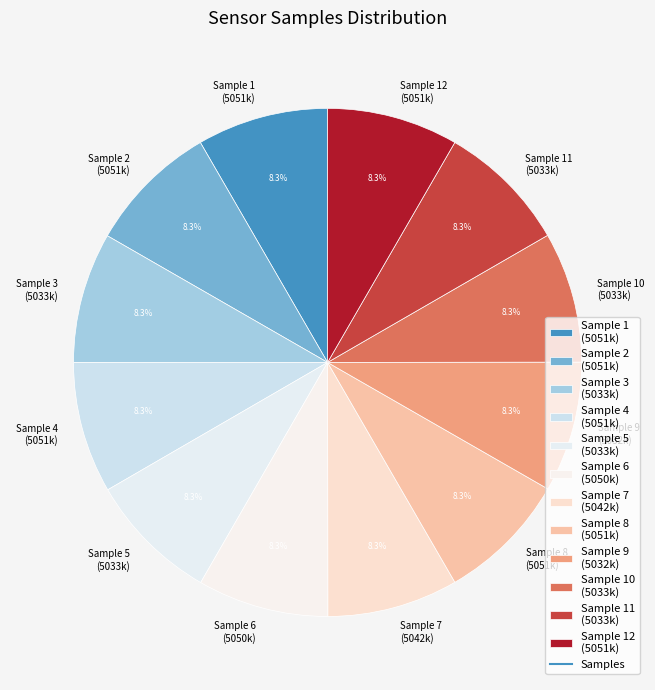

Do Sample 8 (5051k) and Sample 9 (5032k) together represent more than half of the pie?

No